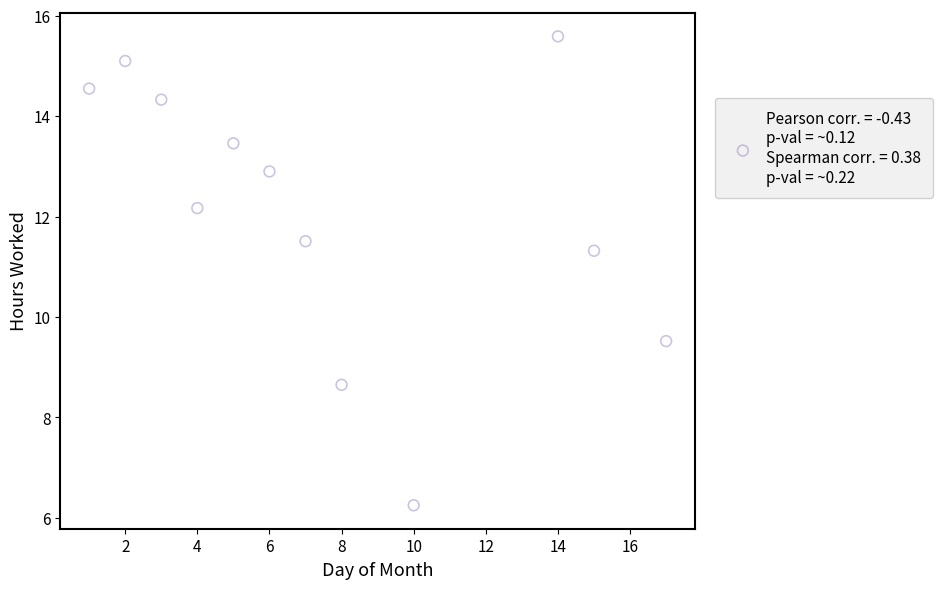

What Y value in the scatter plot is closest to 10?

9.5